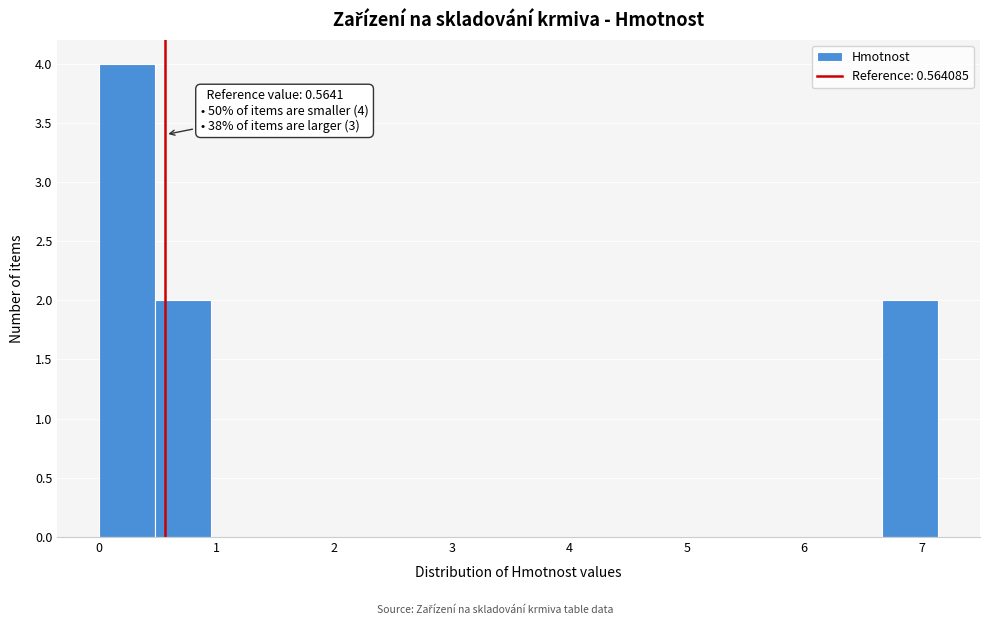

Over which range of the x-axis is the bar tallest?

0.0 to 0.5